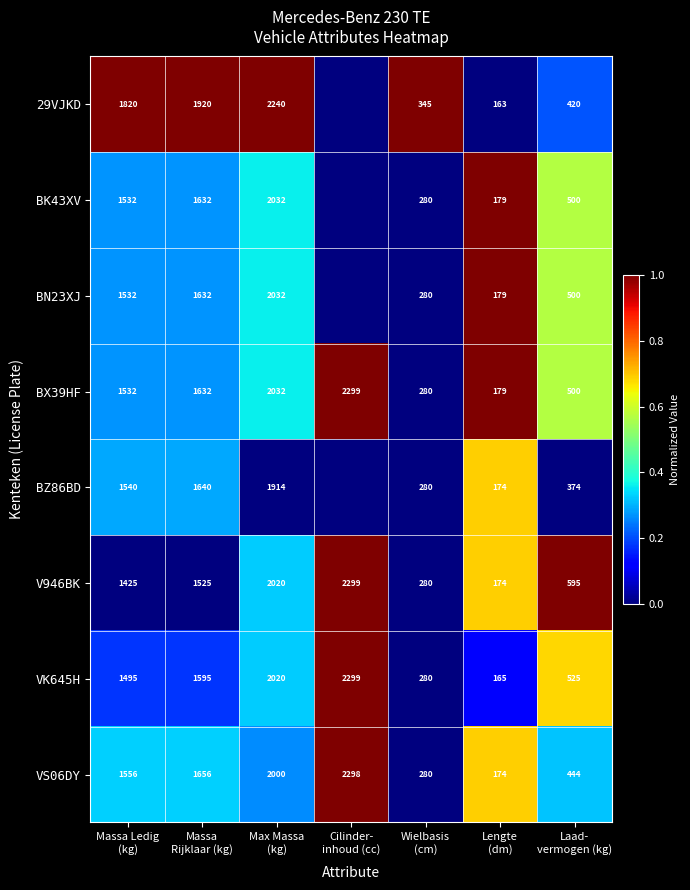

What is the difference between the second highest and minimum values in the VS06DY series?

1826